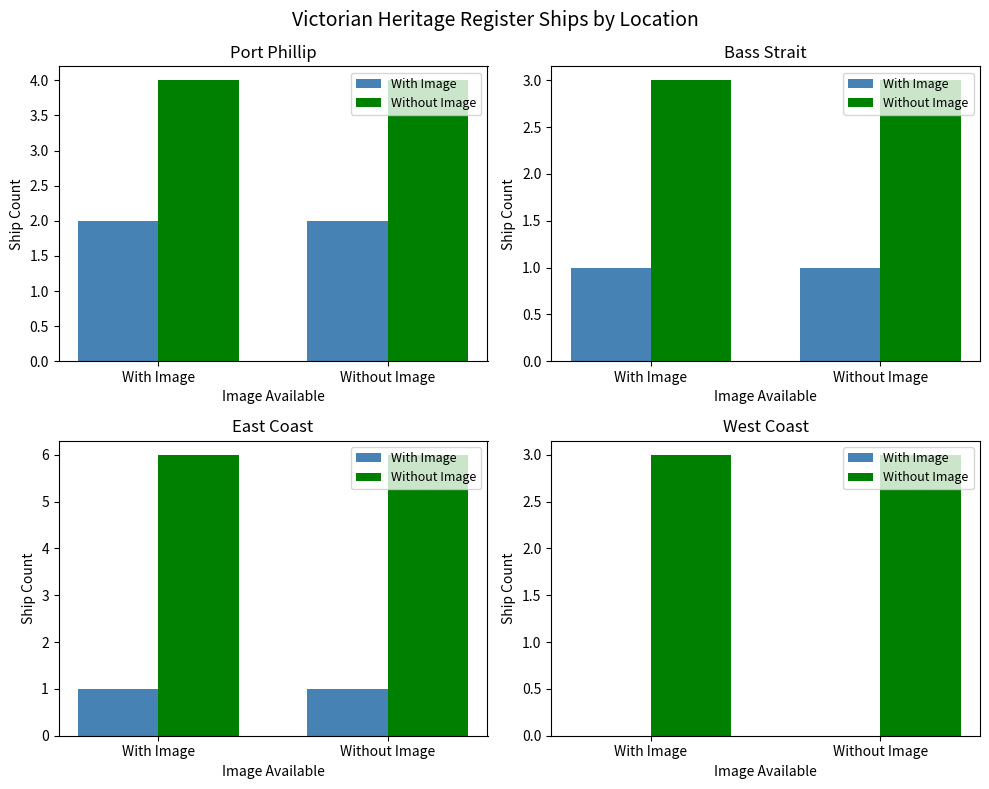

Rank the series at Without Image from lowest to highest value.

With Image, Without Image